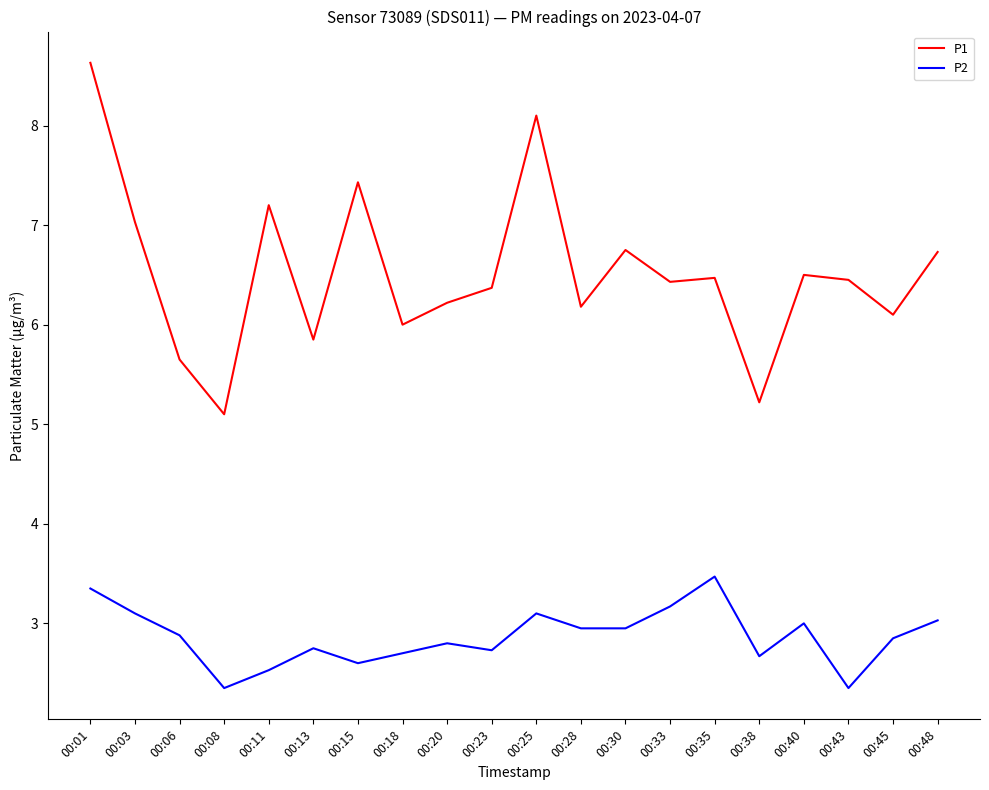

True or false: P1 and P2 intersect in this chart.

False